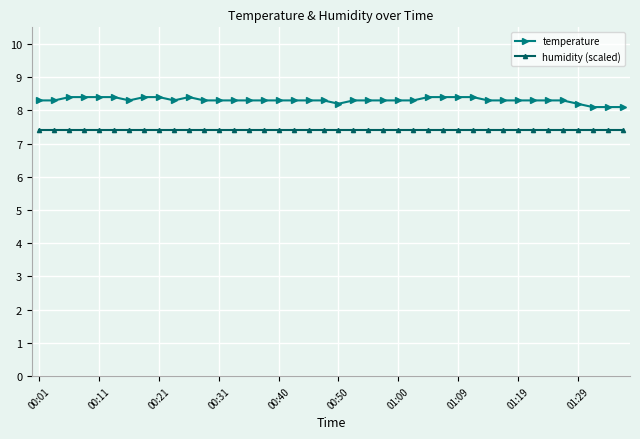

What is the average value of the humidity (scaled) series?

7.4